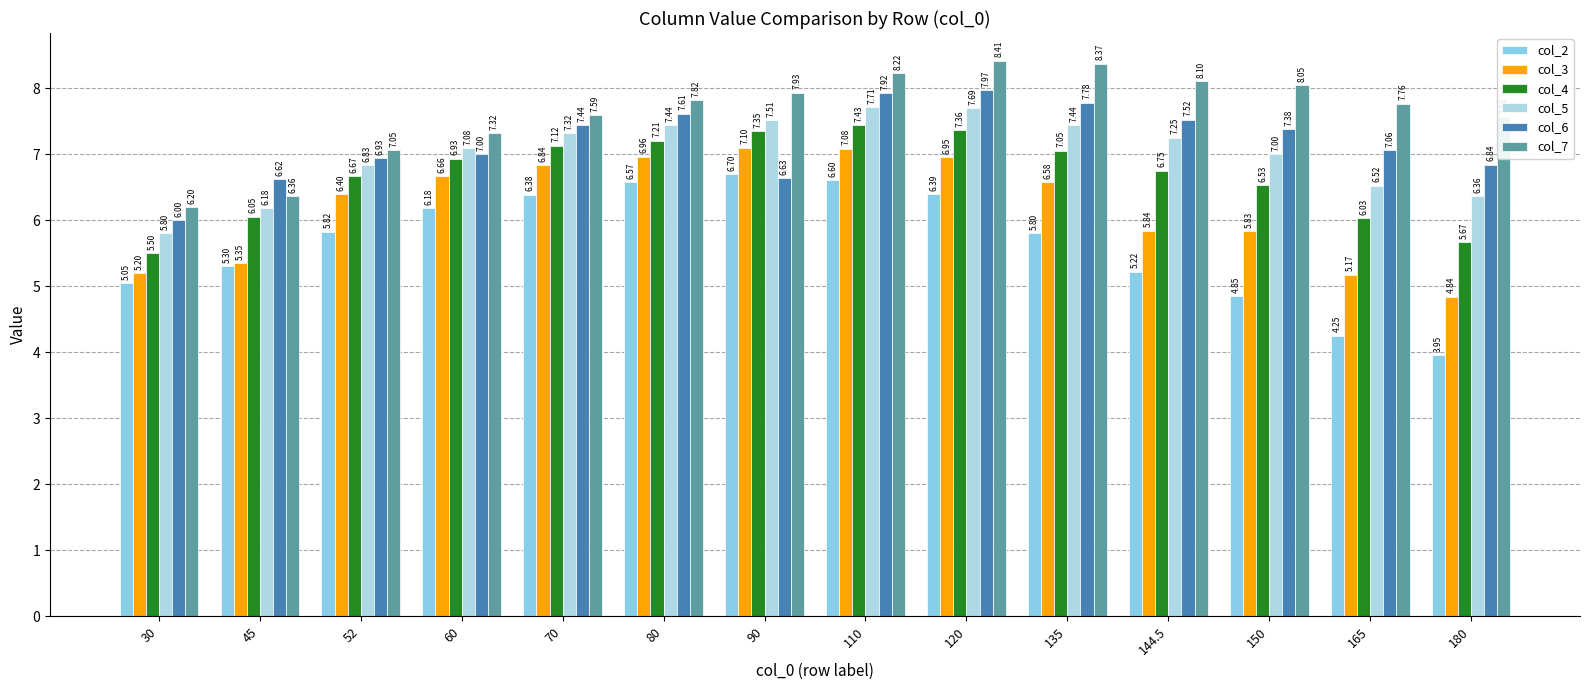

How many groups of bars are there?

14